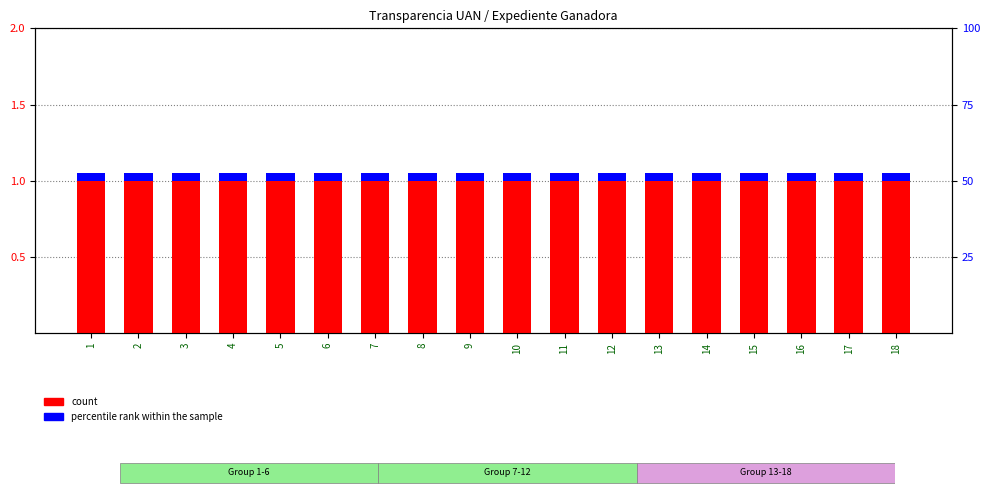

What is the sum of the count values at 9 and 4?

2.0